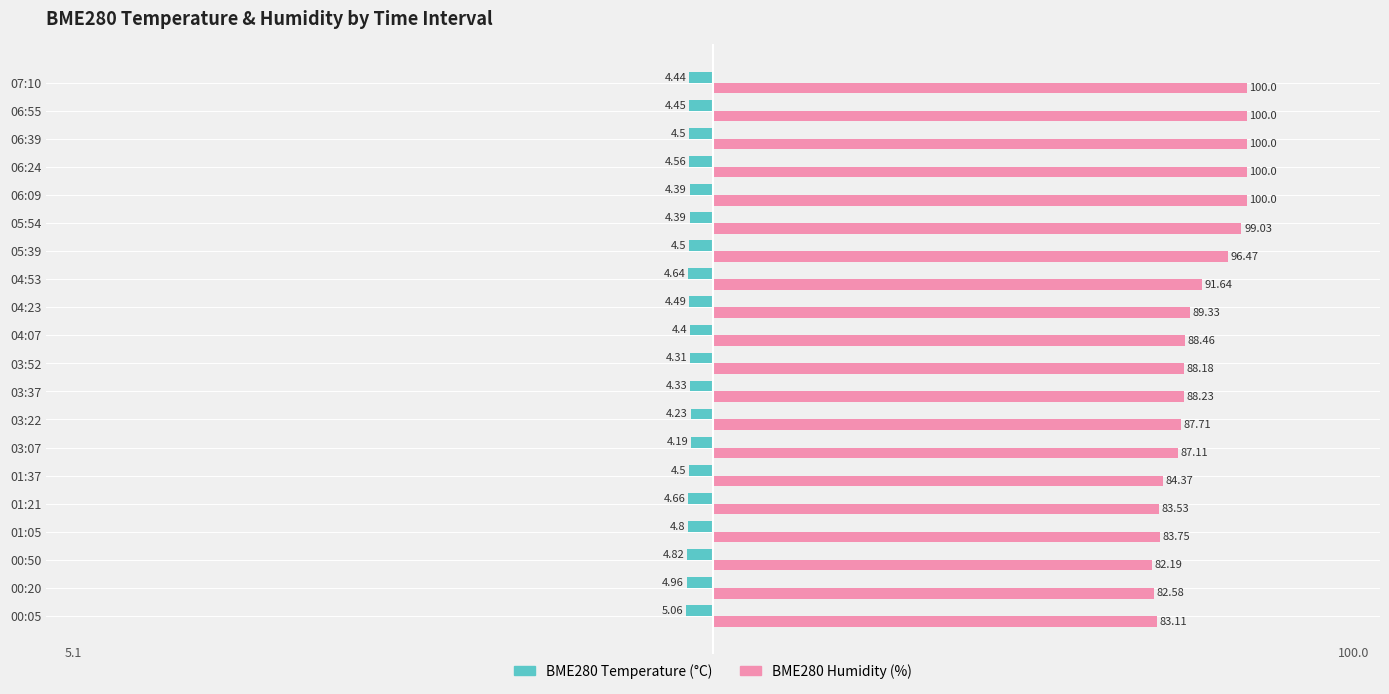

What is the total value across all series at 05:54?

94.6